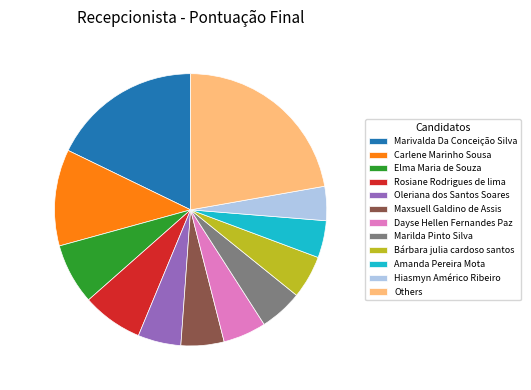

To the nearest percent, what is the average slice percentage?

8%